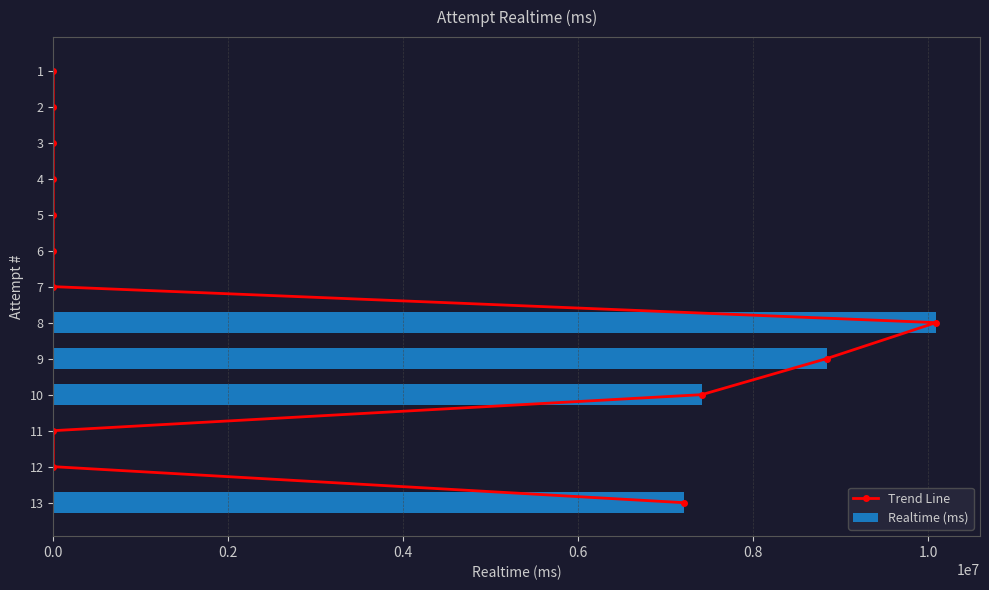

Is it true that Realtime (ms) equals 5414424 at 7?

False